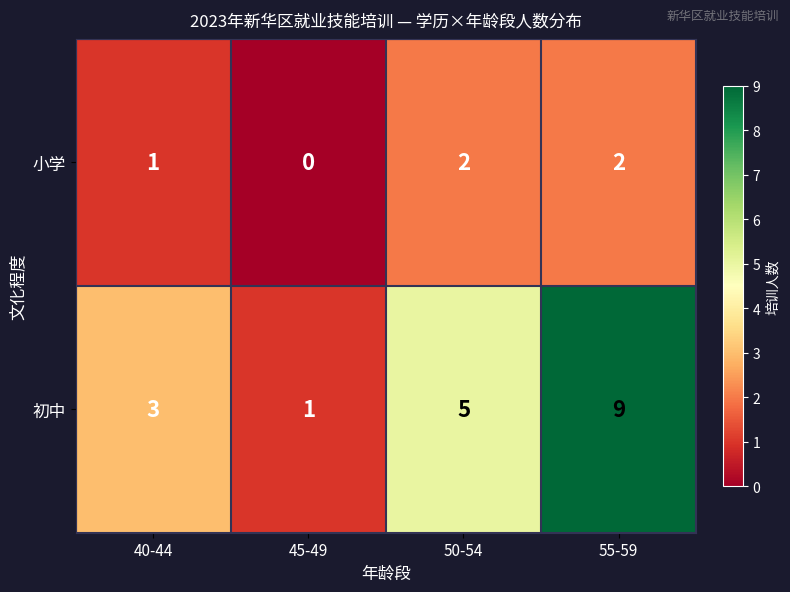

Which series has the largest total across all categories?

初中